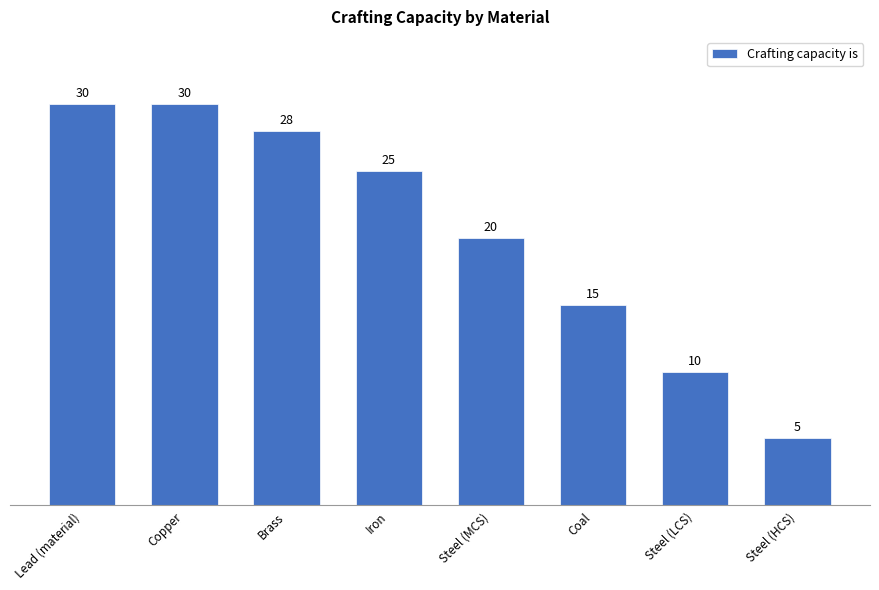

Reading right to left, extract all data points from this chart.

5	10	15	20	25	28	30	30